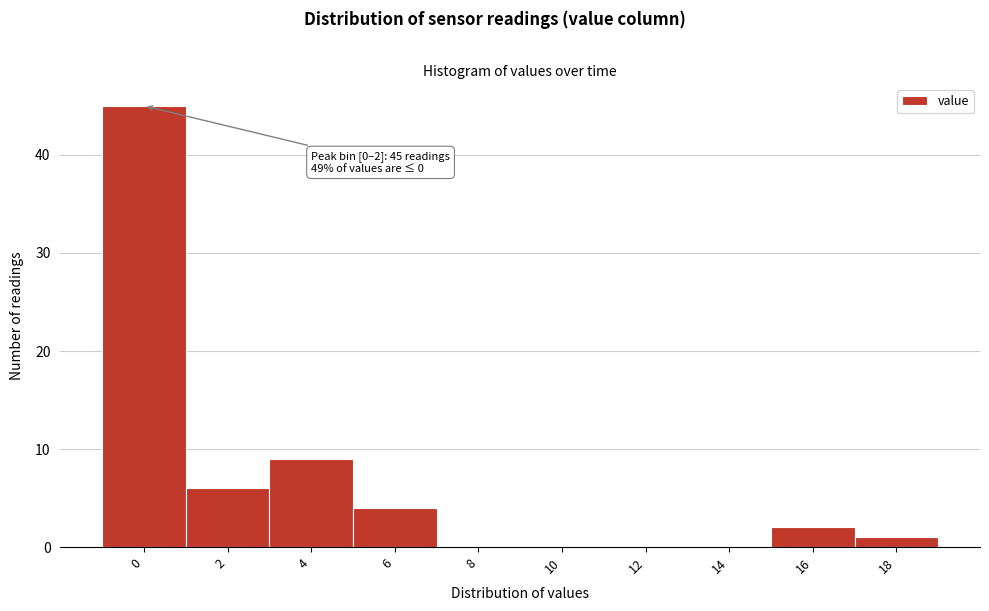

Reading right to left, transcribe all the data shown in this chart.

18=1	16=2	14=0	12=0	10=0	8=0	6=4	4=9	2=6	0=45